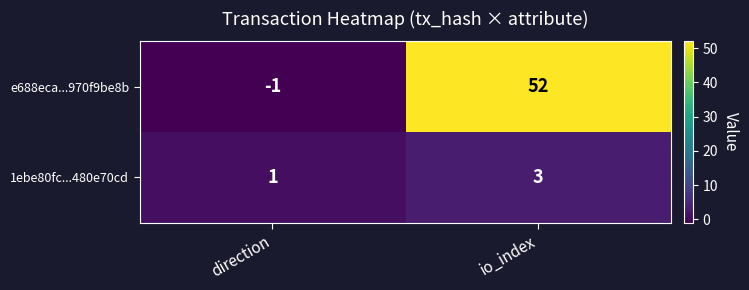

Rank the categories by 1ebe80fc...480e70cd value from highest to lowest.

io_index, direction